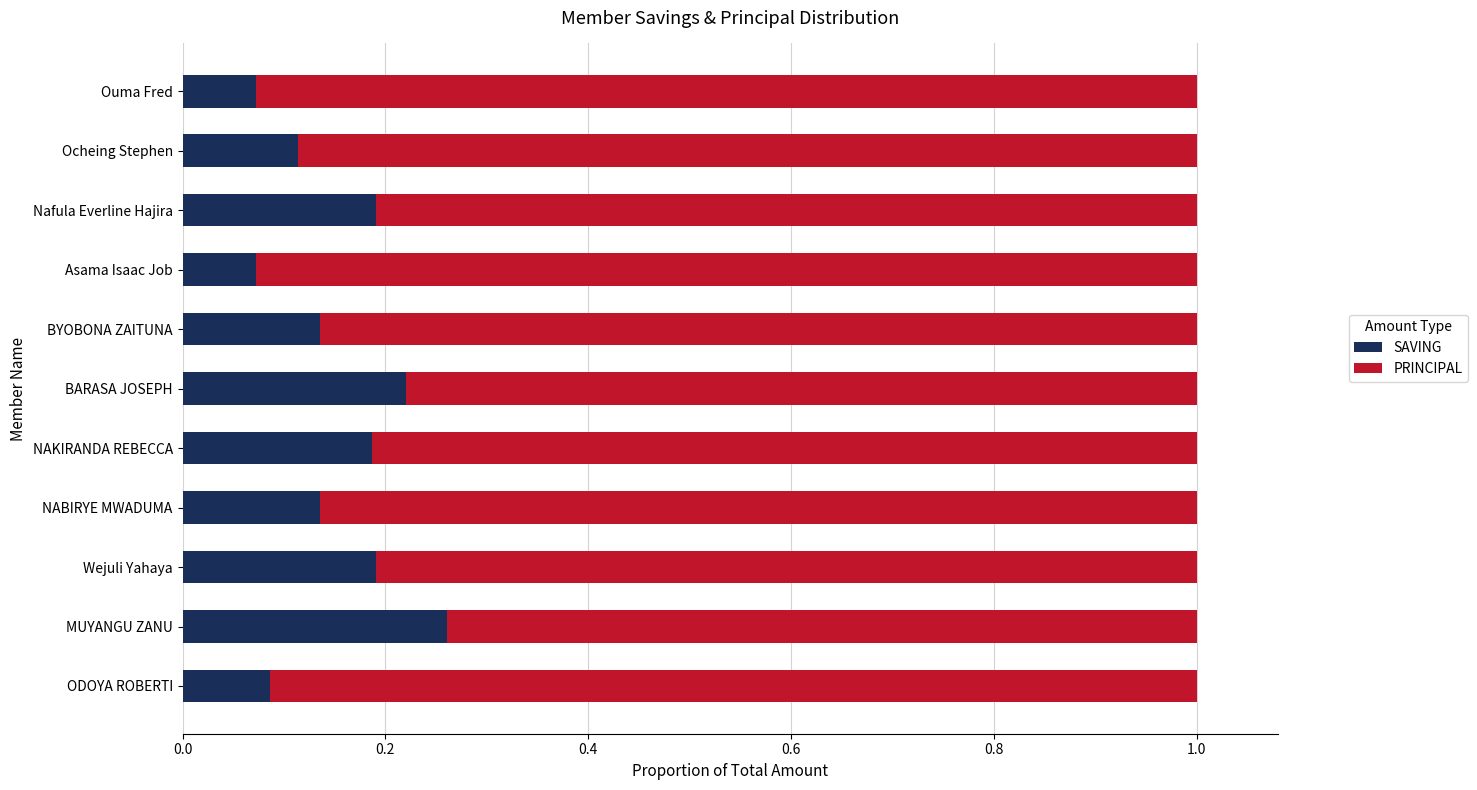

At which label does SAVING reach its peak?

MUYANGU ZANU